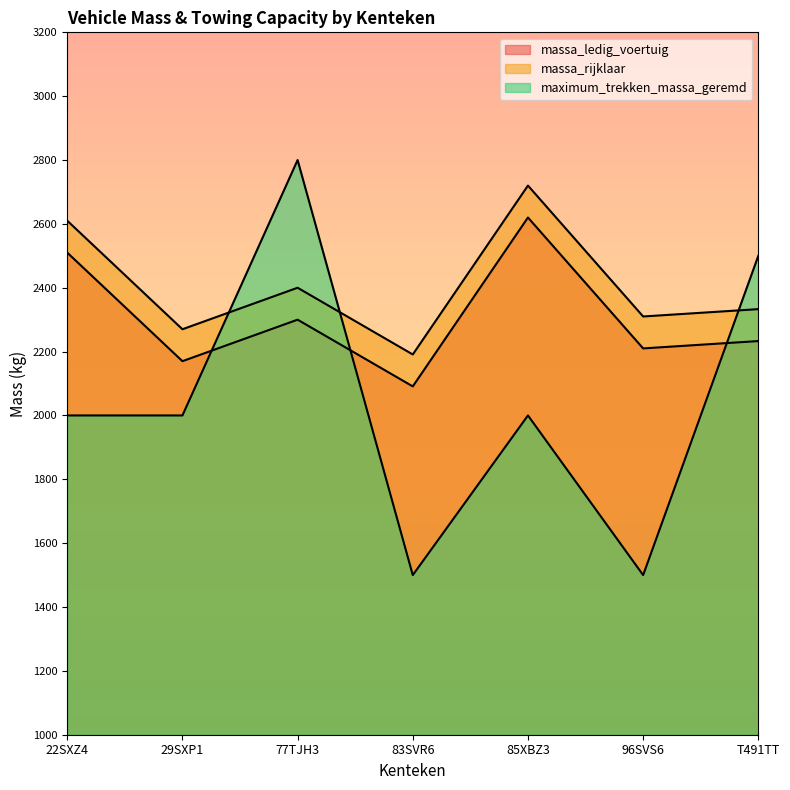

Between 77TJH3 and 29SXP1, which is larger?

77TJH3